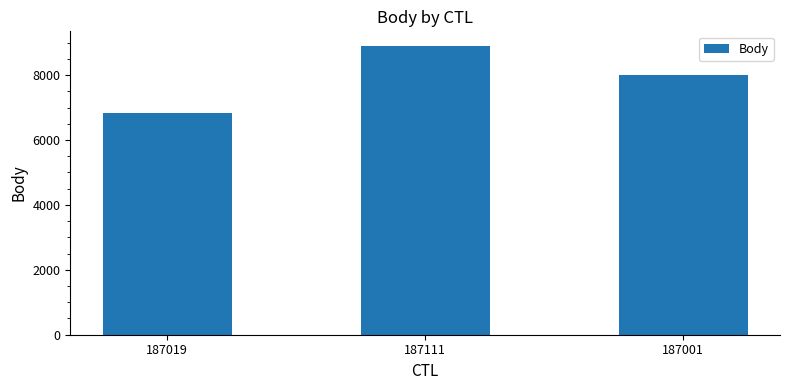

What position from the left is 187001?

3